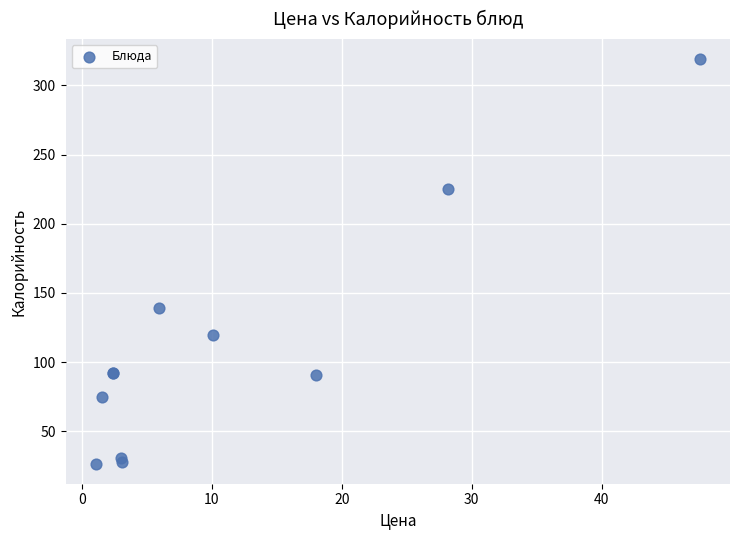

What Y value in the scatter plot is closest to 172?

139.0